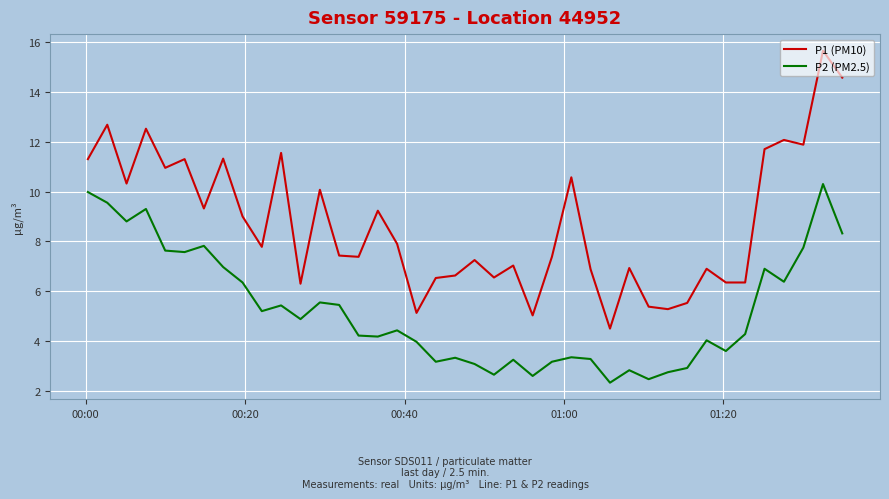

True or false: P2 (PM2.5) and P1 (PM10) intersect in this chart.

False